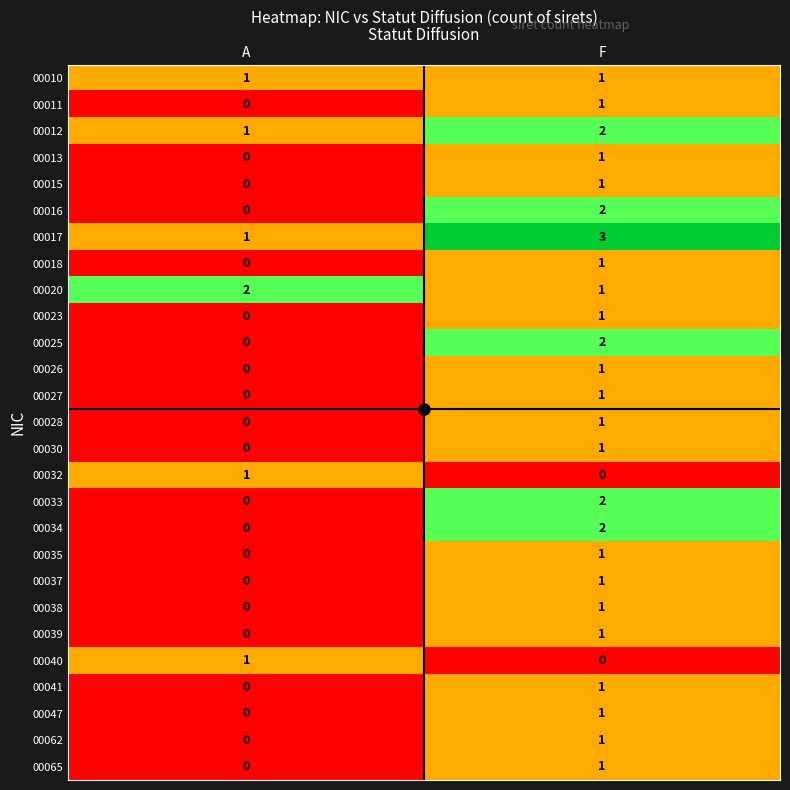

Rank the categories by 00037 value from lowest to highest.

A, F